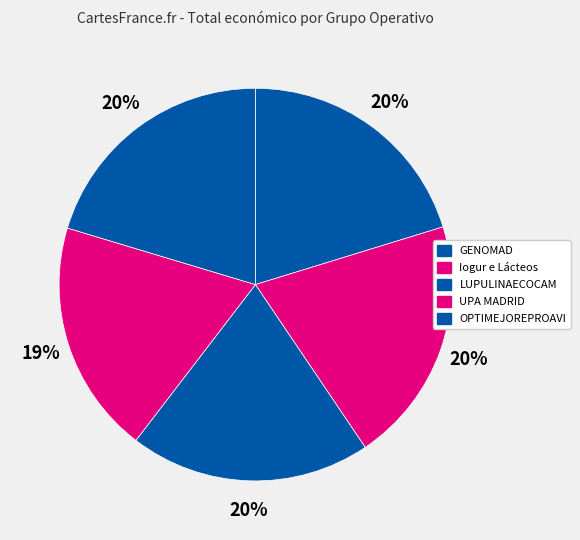

Is there any slice that represents more than half of the pie?

No